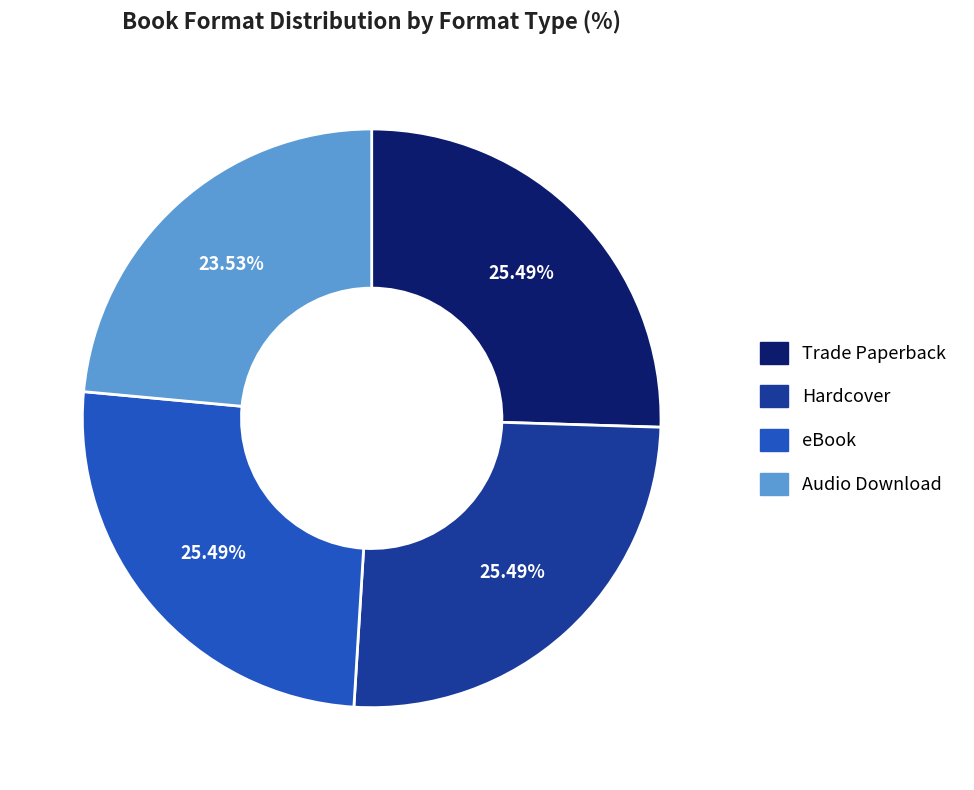

What percentage is the Audio Download slice, to the nearest percent?

24%